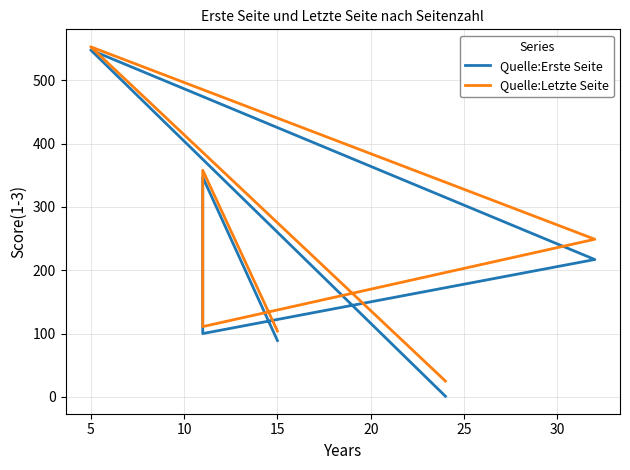

How many distinct data groups are displayed?

2